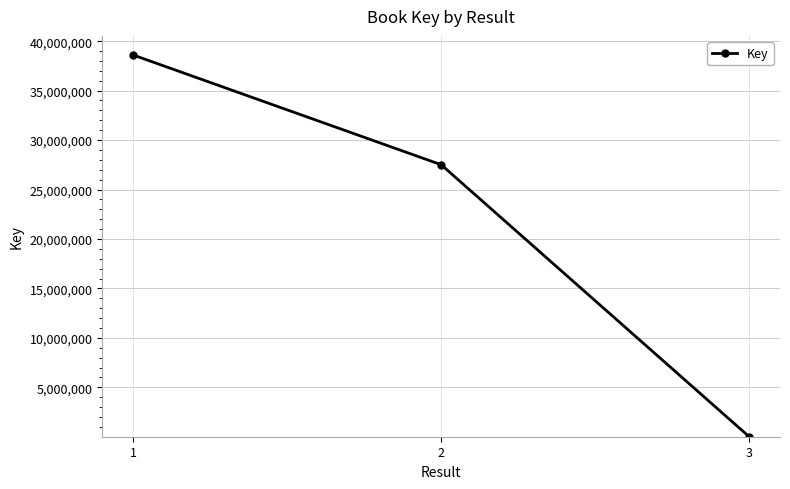

Where does the data first go above 27508010?

1